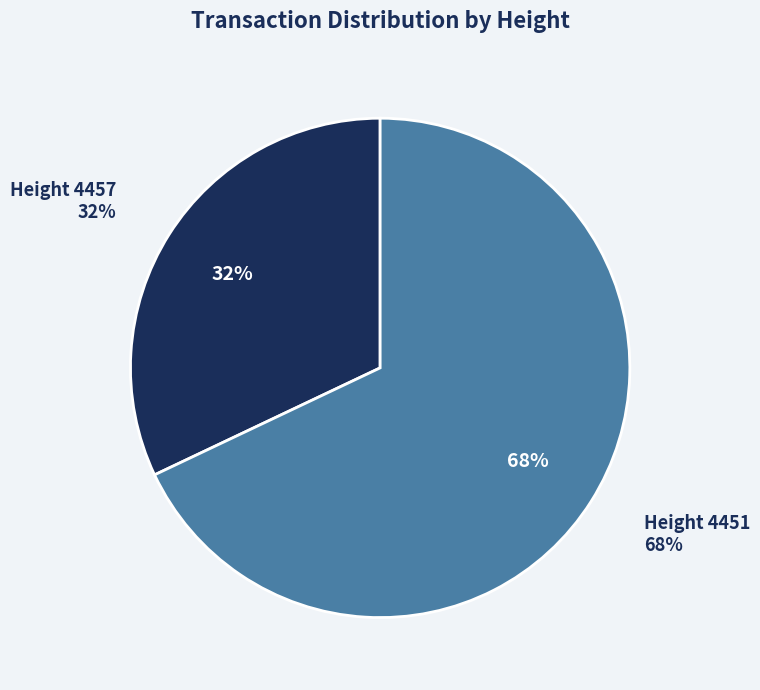

To the nearest percent, what percentage of the pie is 4451?

68%